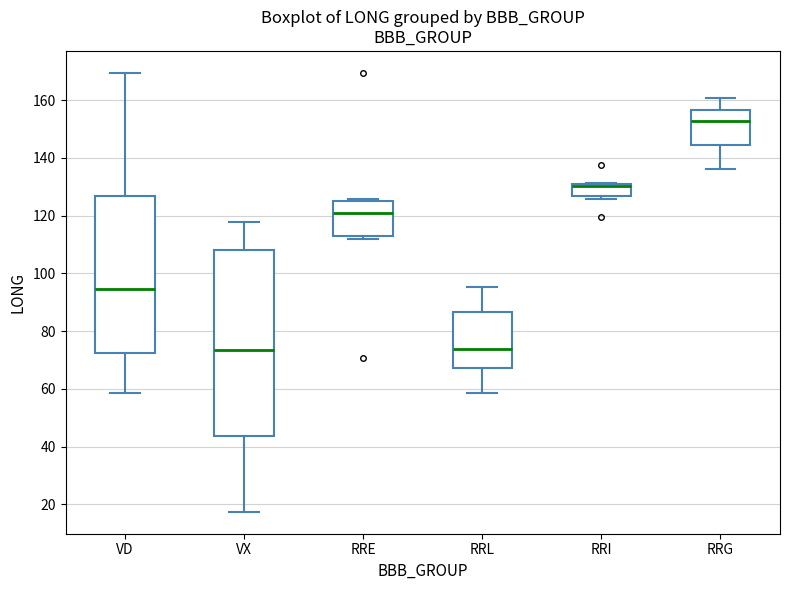

Comparing the boxes themselves (not the whiskers), which one is the tallest?

VX